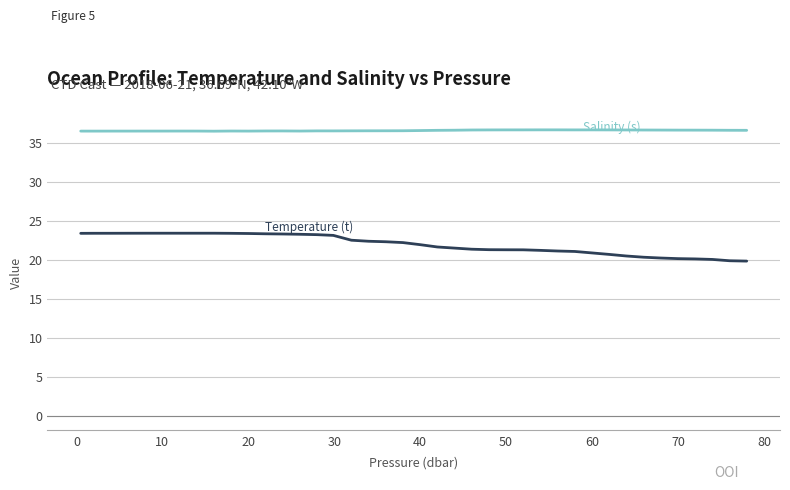

What is the minimum value shown in the chart?

19.9